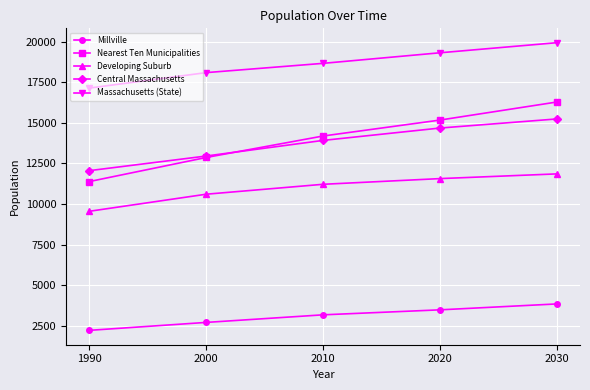

True or false: Millville has more than 1 points higher than both neighbors.

False